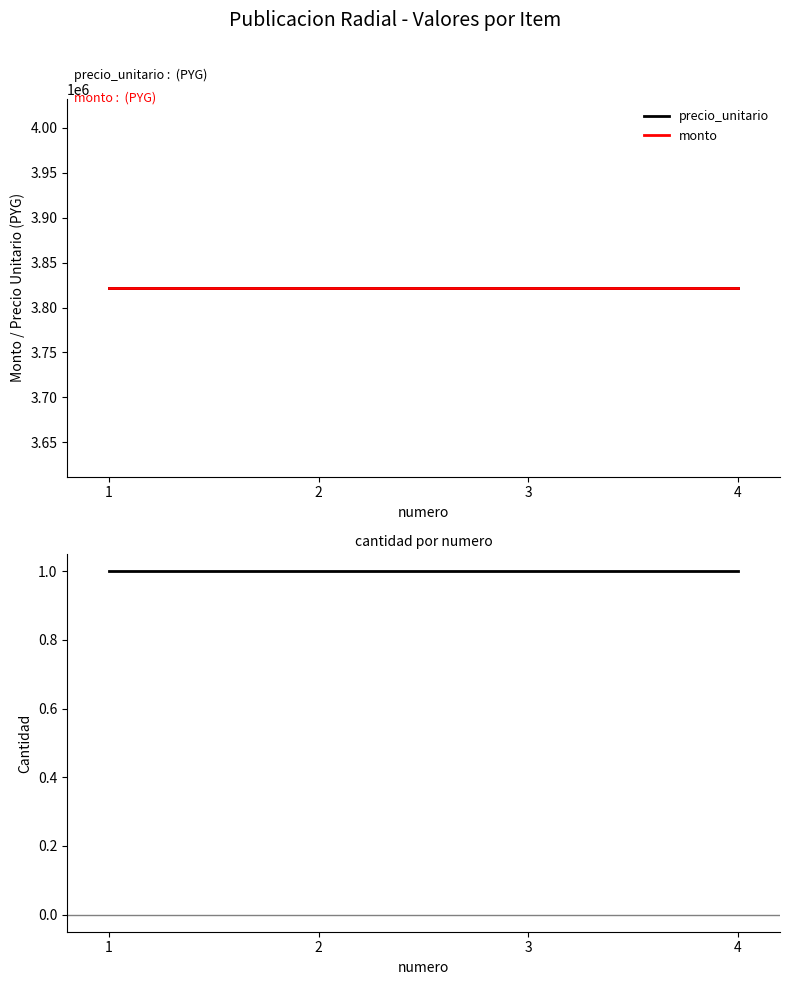

What is the value of the monto point at the 1st from the left?

3822000